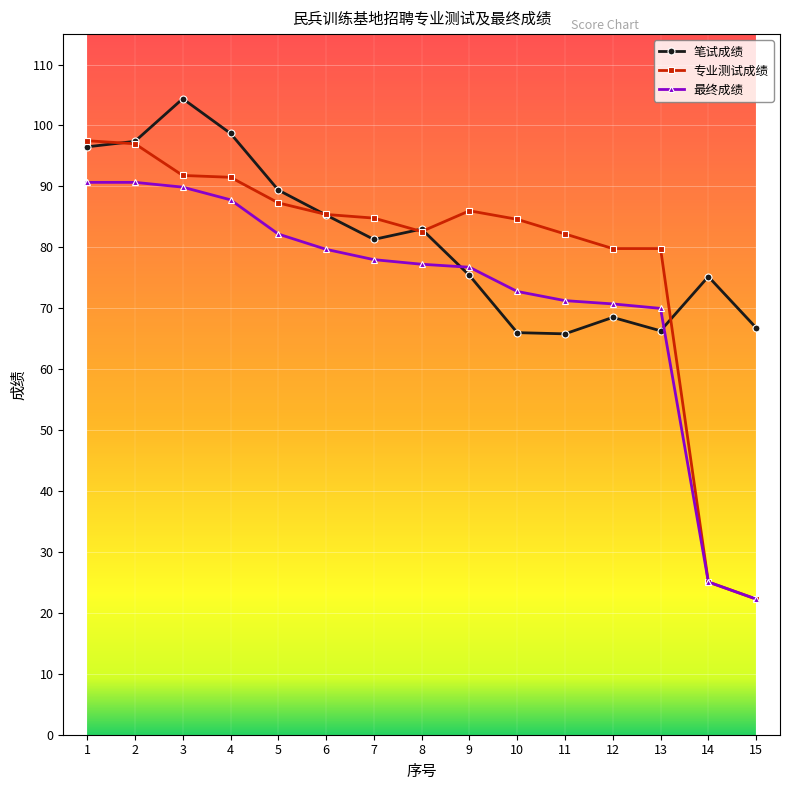

Which series ends up on top after the final intersection of 笔试成绩 and 最终成绩?

笔试成绩